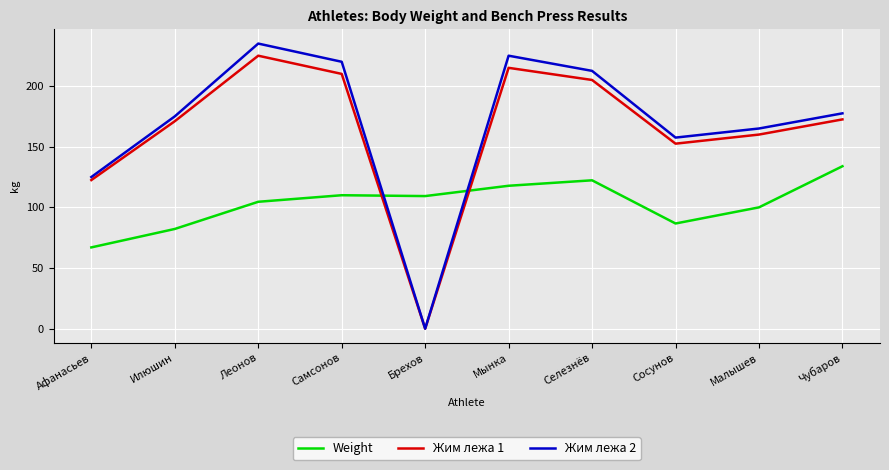

At which category does the chart reach its peak across all series?

Леонов